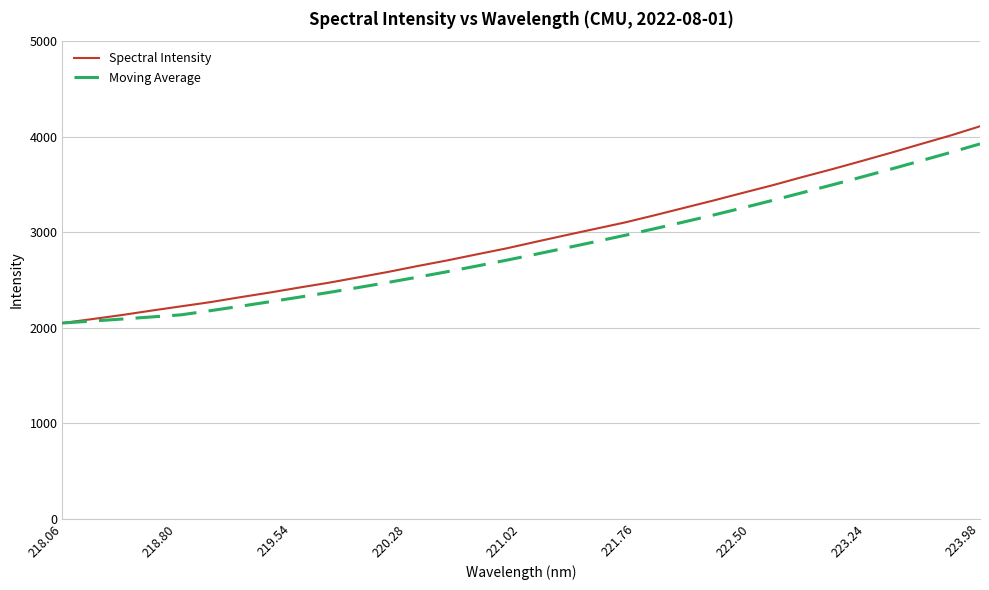

Reading left to right, list all the values displayed in this chart.

Spectral Intensity: 2047.5	2088.6	2131.1	2177.6	2222.2	2266.9	2318.0	2367.0	2419.5	2470.3	2526.5	2583.4	2645.3	2704.2	2767.7	2830.2	2899.7	2967.8	3034.6	3101.5	3176.7	3254.6	3332.1	3412.8	3492.1	3577.3	3659.3	3744.9	3832.3	3922.6	4011.8	4108.6
Moving Average: 2047.5	2068.1	2089.1	2111.2	2133.4	2177.3	2223.2	2270.4	2318.7	2368.3	2420.3	2473.4	2529.0	2586.0	2645.4	2706.2	2769.4	2833.9	2900.0	2966.8	3036.1	3107.0	3179.9	3255.5	3333.7	3413.8	3494.7	3577.3	3661.2	3747.3	3834.2	3924.1